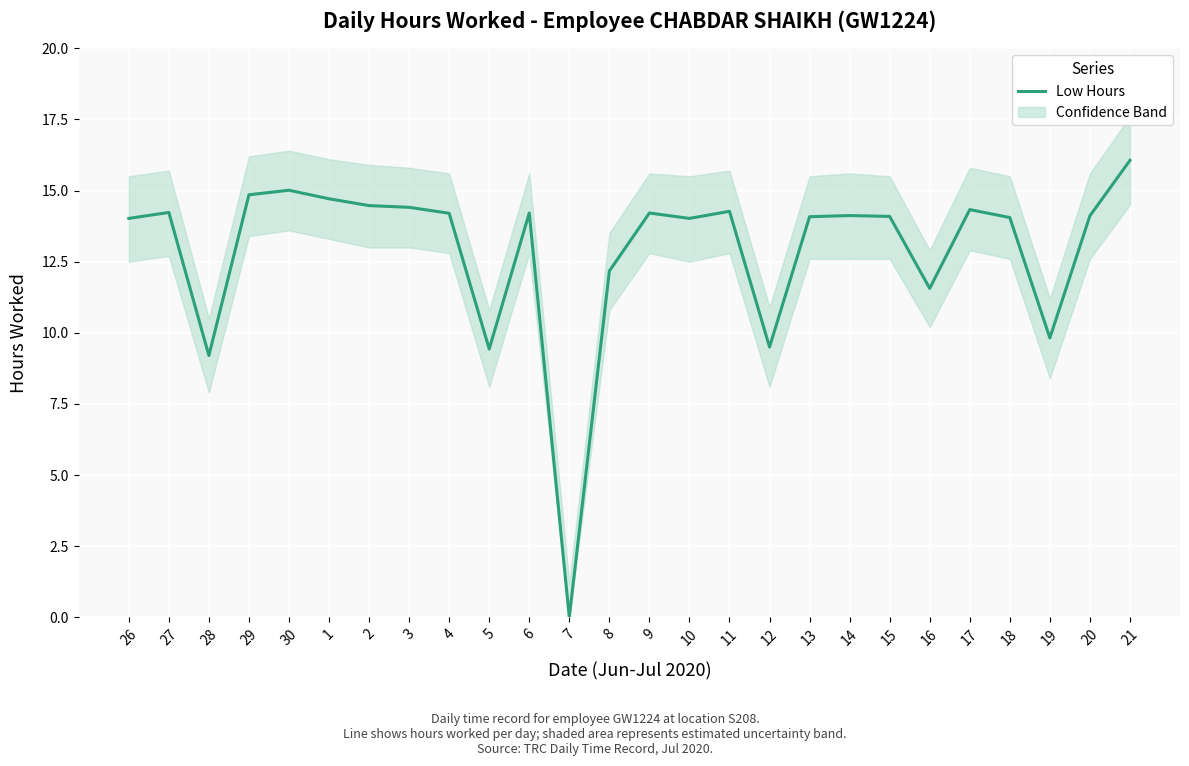

Rank the categories by value from lowest to highest.

7, 28, 5, 12, 19, 16, 8, 26, 10, 18, 13, 15, 20, 14, 4, 6, 9, 27, 11, 17, 3, 2, 1, 29, 30, 21